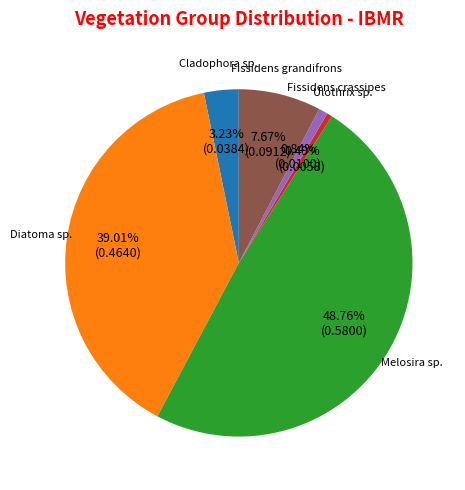

What percentage is the Fissidens crassipes slice, to the nearest percent?

1%